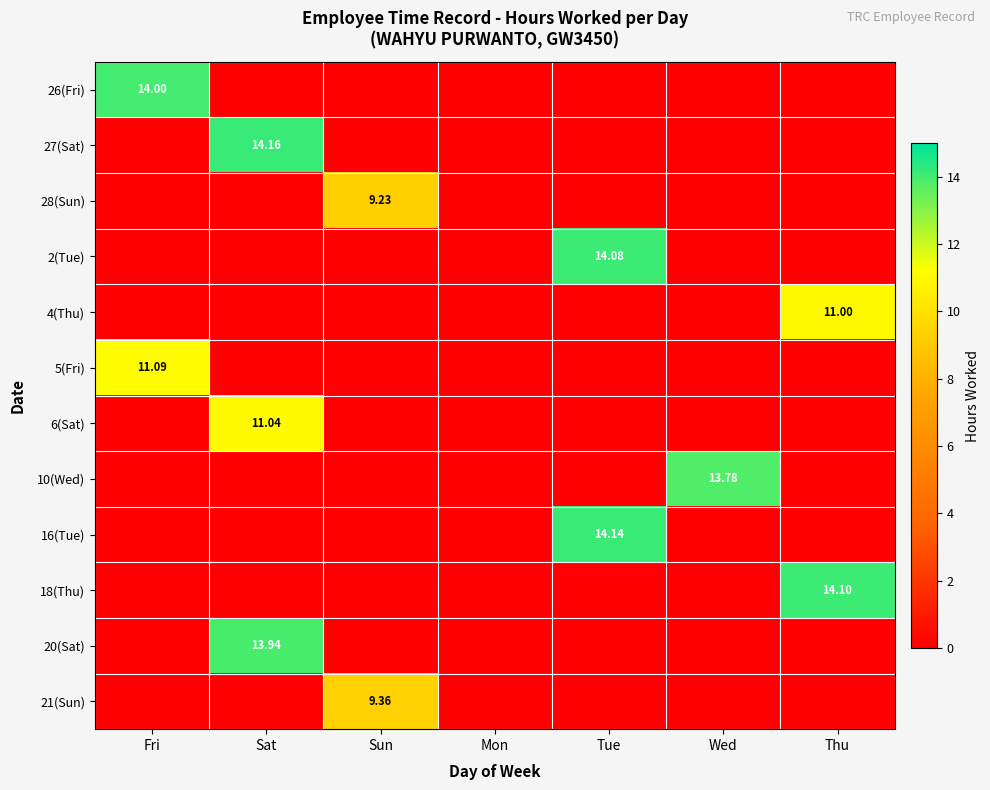

What is the greatest value displayed?

14.2